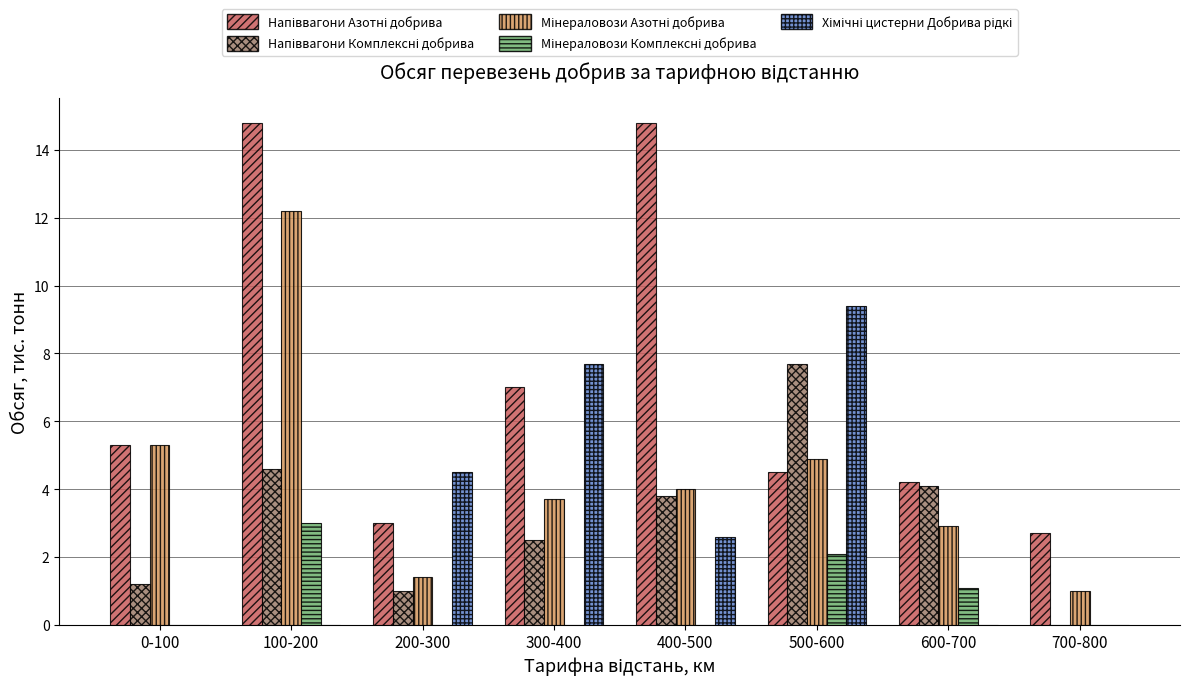

What is the maximum value shown in the chart?

14.8